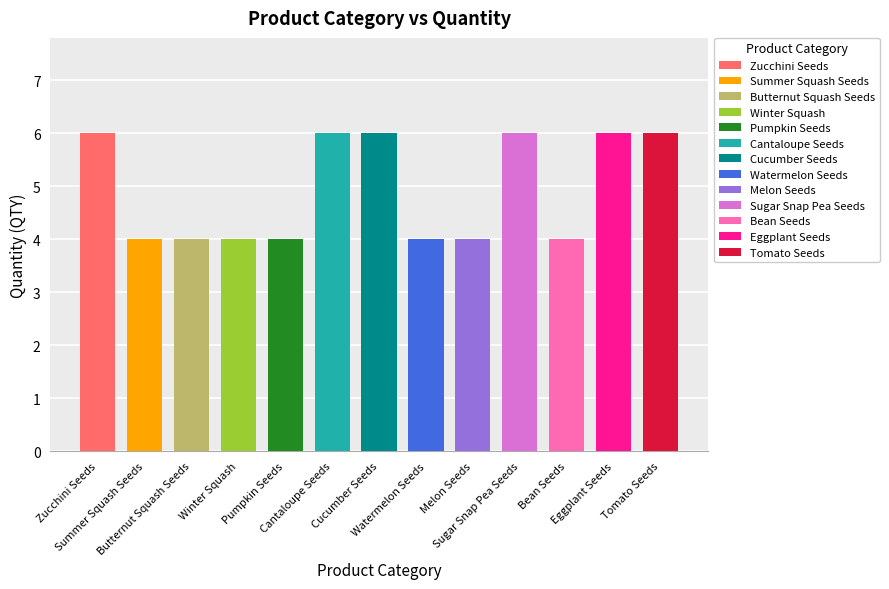

What is the label of the 1st bar from the right?

Tomato Seeds